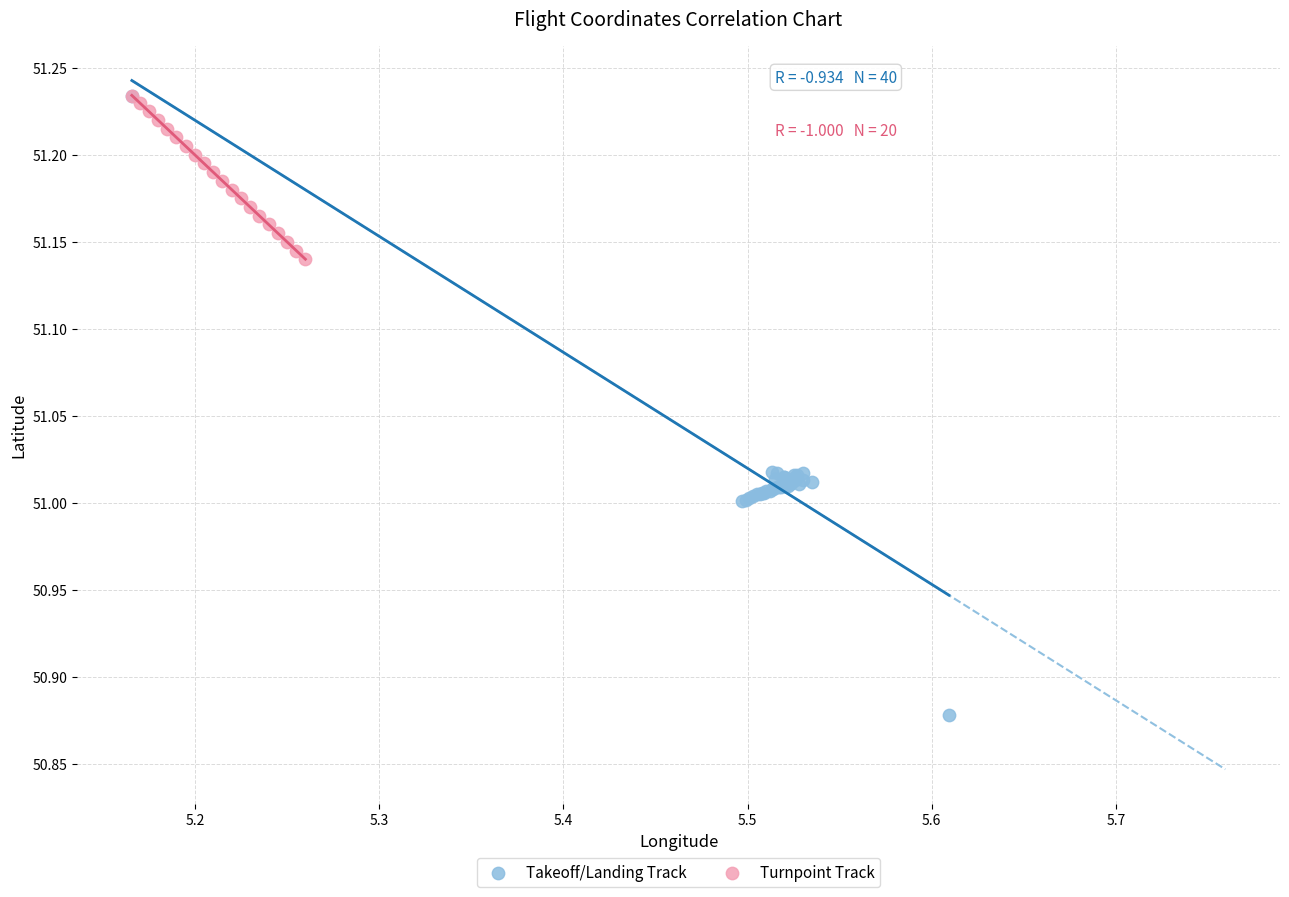

Which series reaches the minimum Y coordinate?

Takeoff/Landing Track